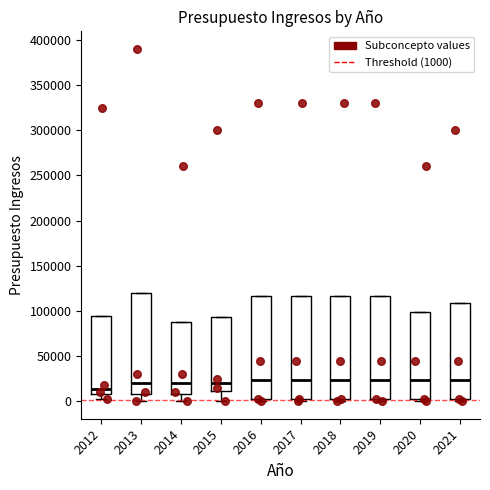

Reading left to right, read every box against the y-axis: the position of its median line, the range the box covers, and the ends of its whiskers. The values are not printed on the chart, so give them approximately, as read against the axis.

2012: median 15000, box 10000 to 95000, whiskers 5000 to 95000
2013: median 20000, box 10000 to 120000, whiskers 0 to 120000
2014: median 20000, box 10000 to 90000, whiskers 0 to 90000
2015: median 20000, box 10000 to 95000, whiskers 0 to 95000
2016: median 25000, box 0 to 115000, whiskers 0 (just below the box's lower edge) to 115000
2017: median 25000, box 0 to 115000, whiskers 0 (just below the box's lower edge) to 115000
2018: median 25000, box 0 to 115000, whiskers 0 (just below the box's lower edge) to 115000
2019: median 25000, box 0 to 115000, whiskers 0 (just below the box's lower edge) to 115000
2020: median 25000, box 0 to 100000, whiskers 0 (just below the box's lower edge) to 100000
2021: median 25000, box 0 to 110000, whiskers 0 (just below the box's lower edge) to 110000